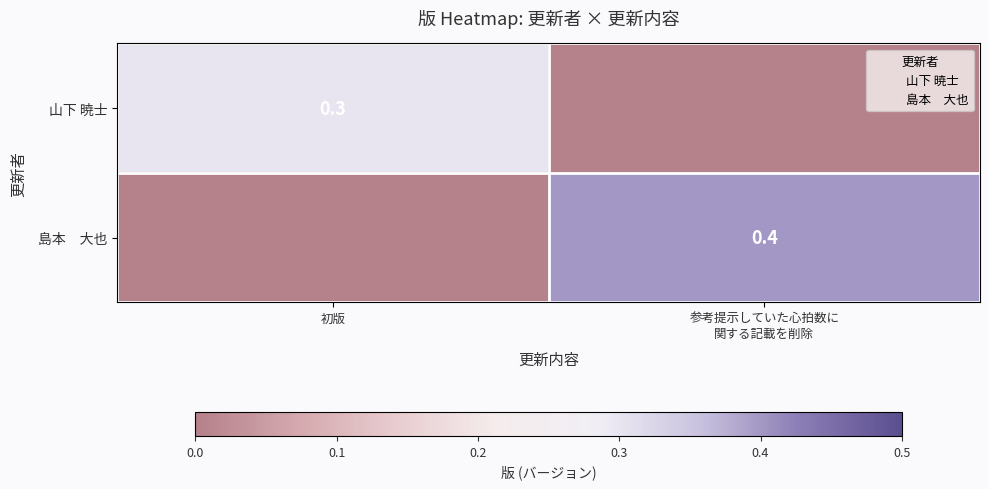

What is the difference between the 島本 大也 values at 参考提示していた心拍数に 関する記載を削除 and 初版?

0.4